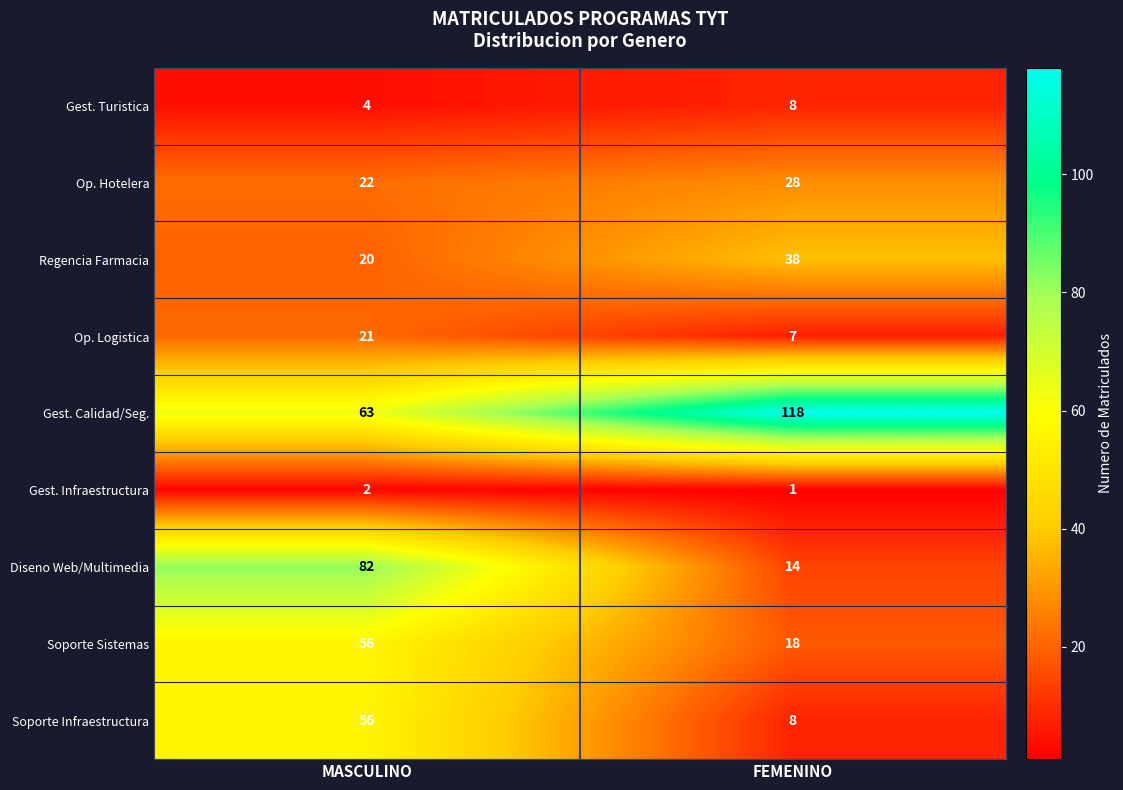

Where is Gest. Turistica nearest to the value 6?

MASCULINO